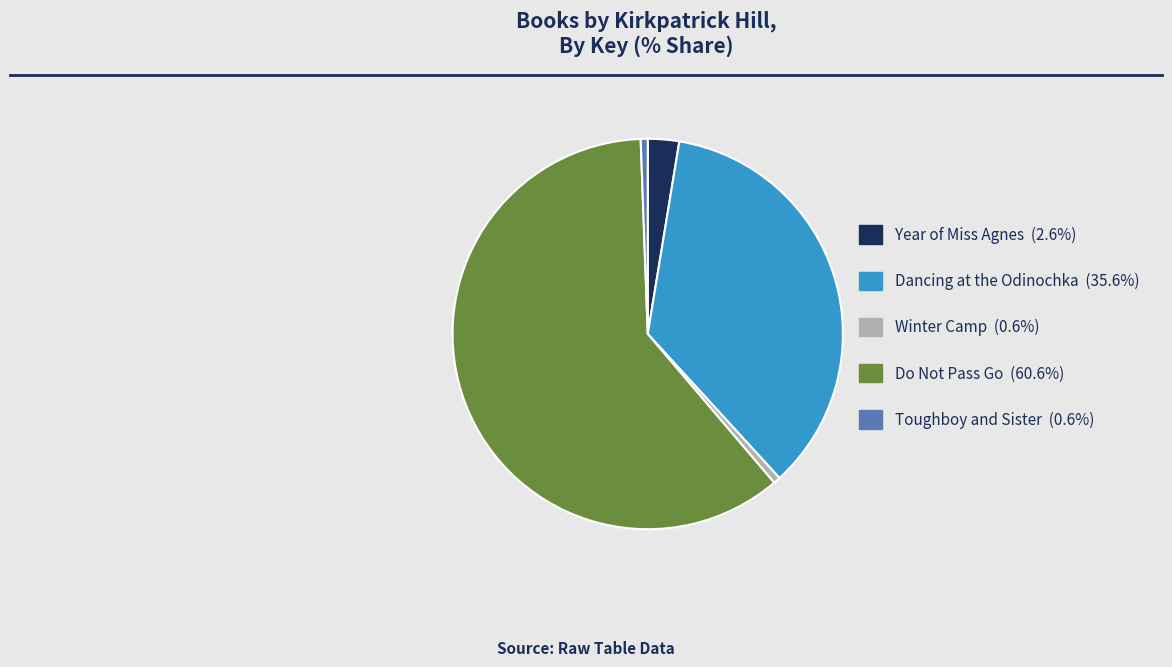

Is the sum of Winter Camp (0.6%) and Year of Miss Agnes (2.6%) greater than half?

No